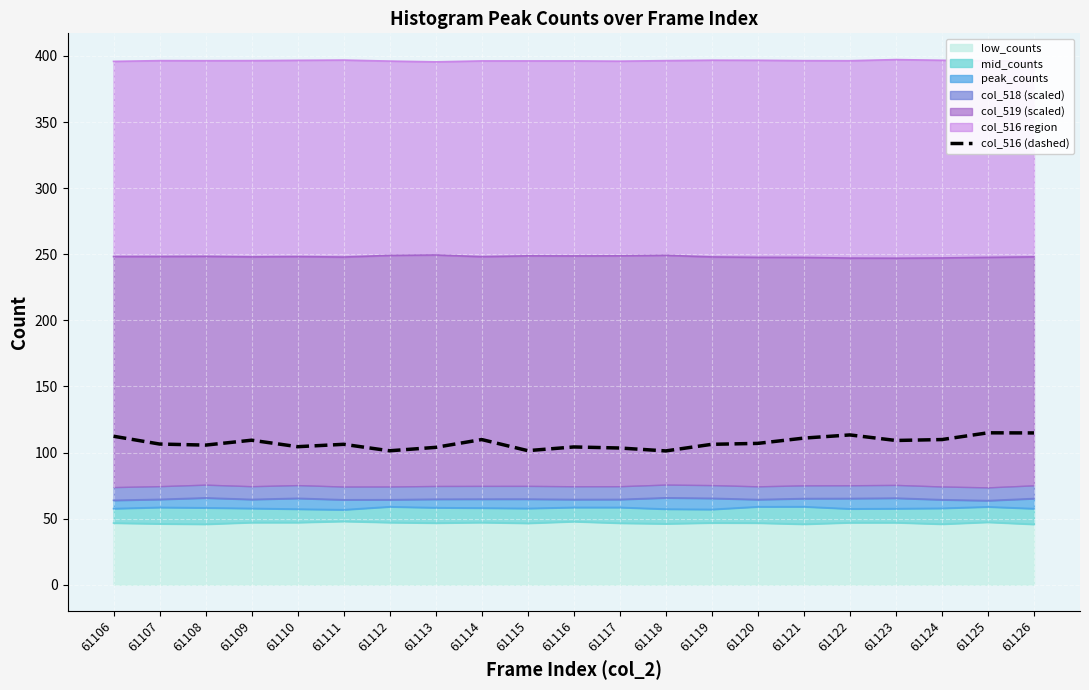

What is the ratio of the value at 61126 to the value at 61107?

1.1